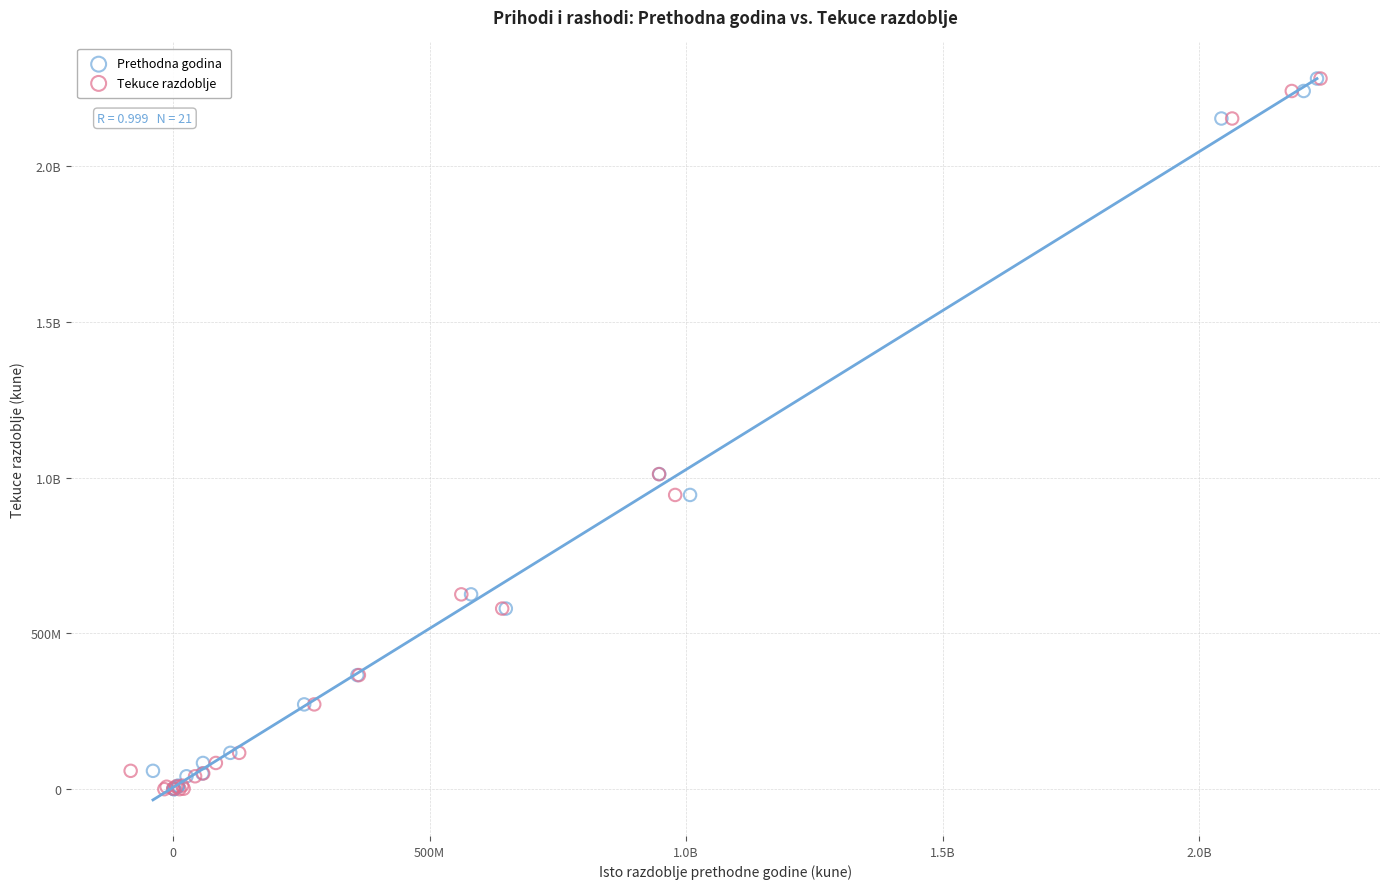

What are all the series names shown in the legend?

Prethodna godina, Tekuce razdoblje